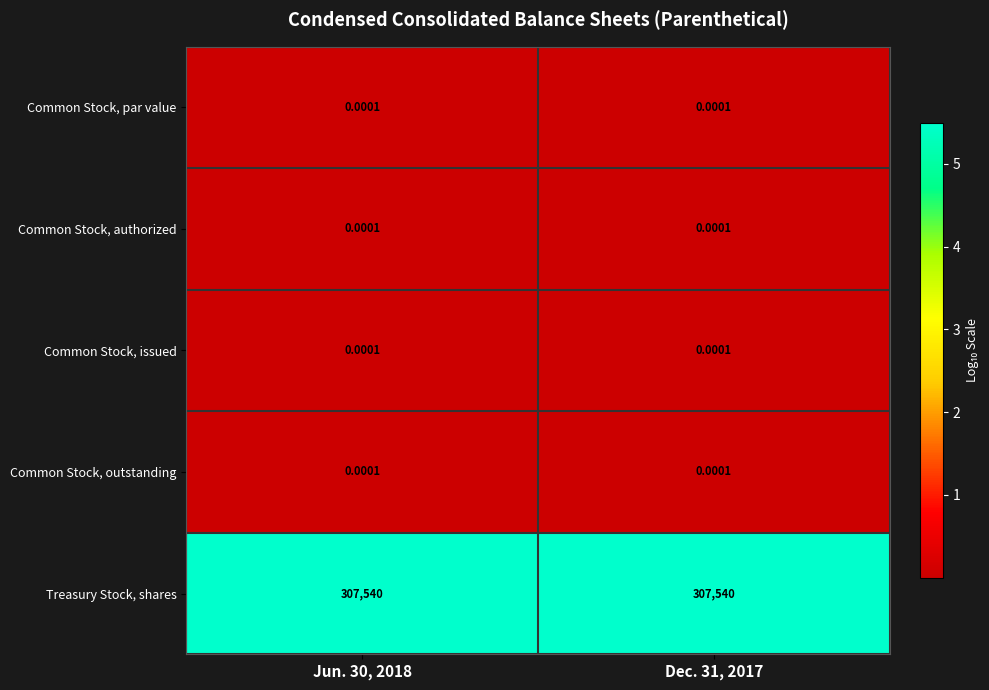

Which series has the largest total across all categories?

Treasury Stock, shares